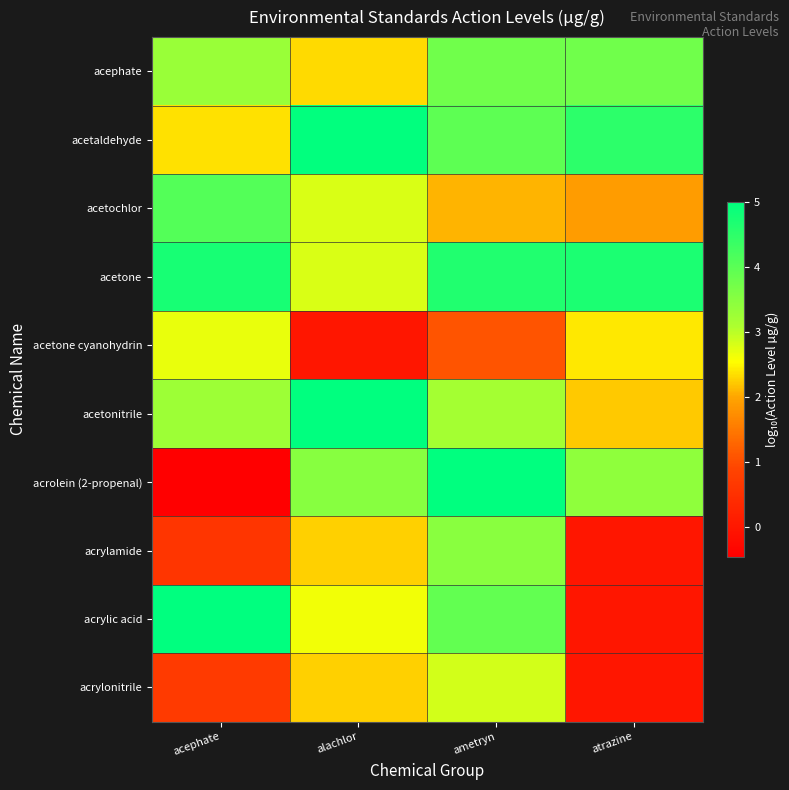

How many data points does each series have?

4